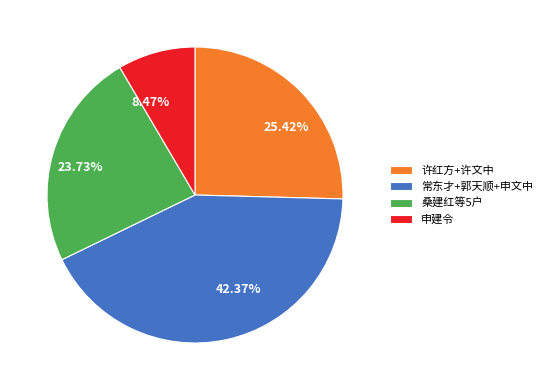

Is there any slice that represents more than half of the pie?

No